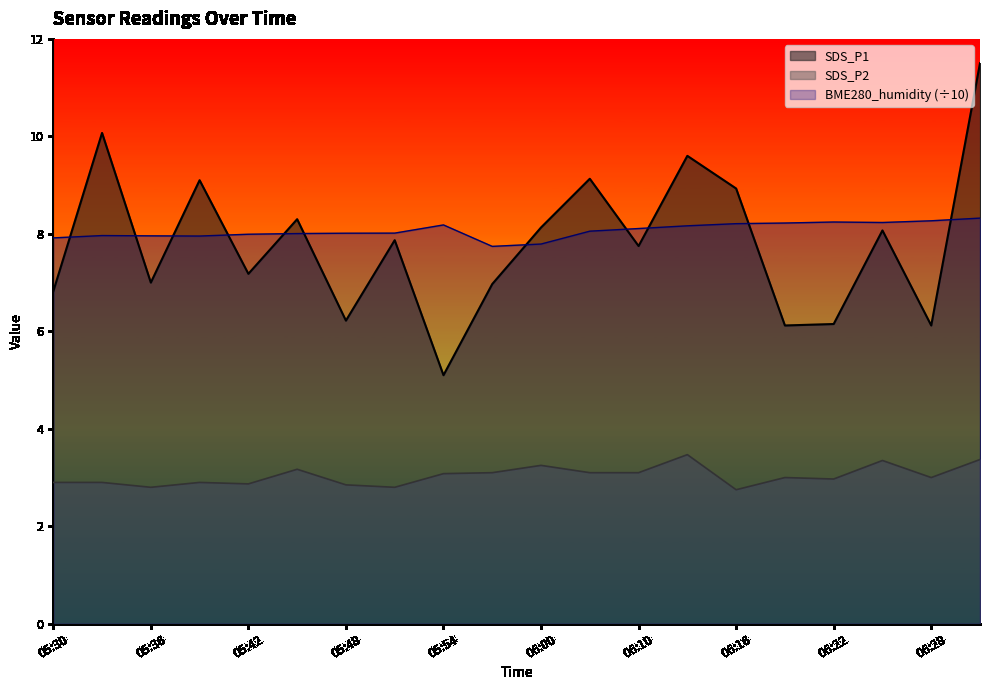

At which category does SDS_P2 reach its first local valley?

05:36